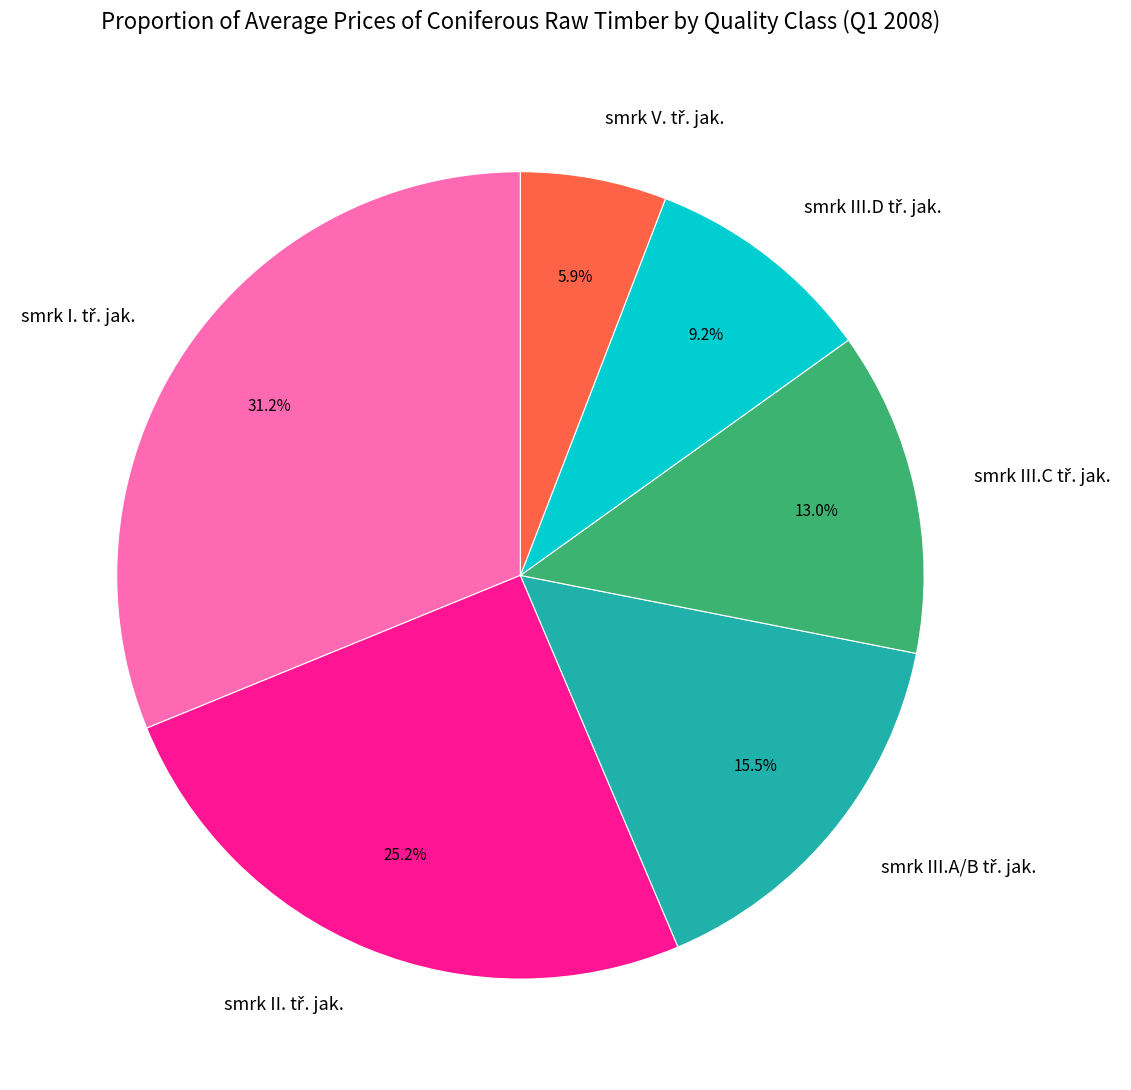

Does any single category account for the majority?

No